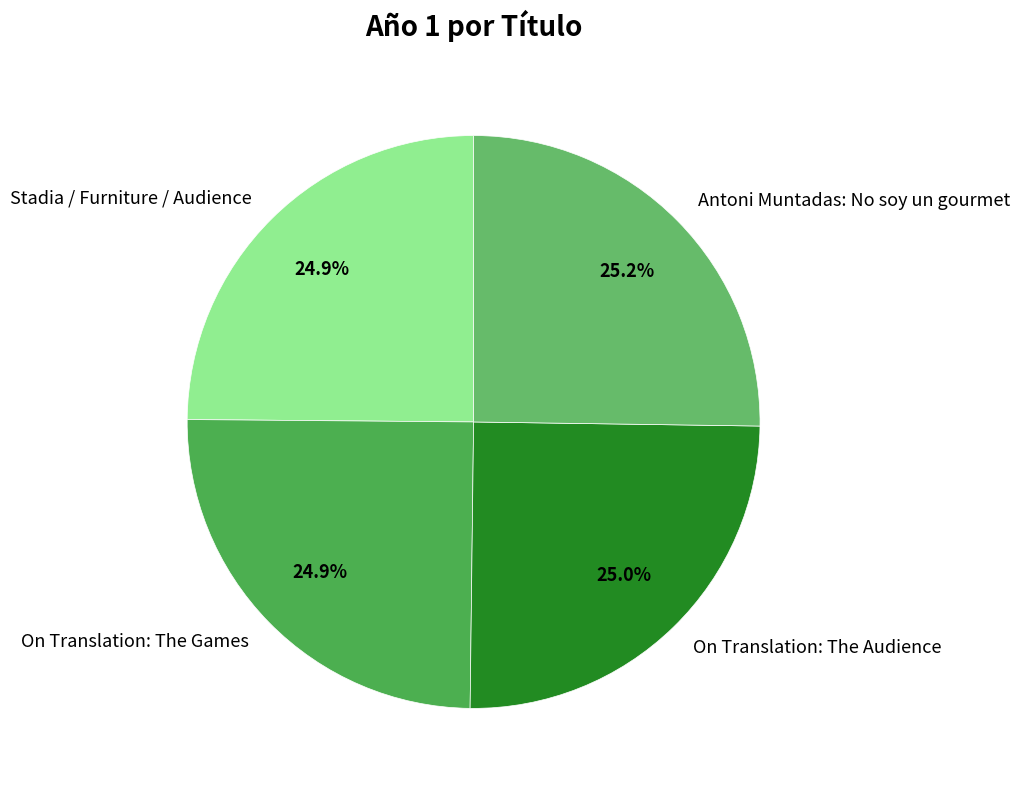

How much of the chart is everything except On Translation: The Games?

75.1%